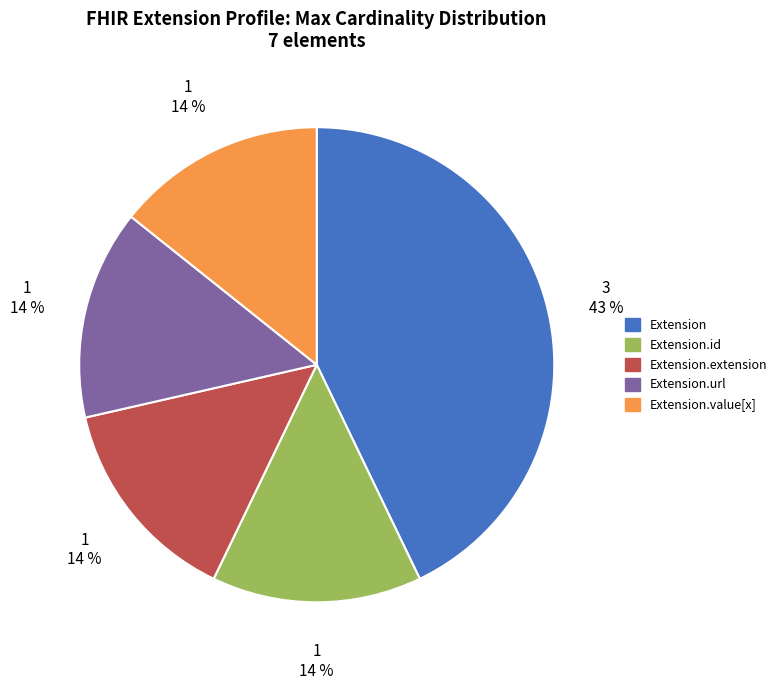

Is there a majority slice in this chart?

No